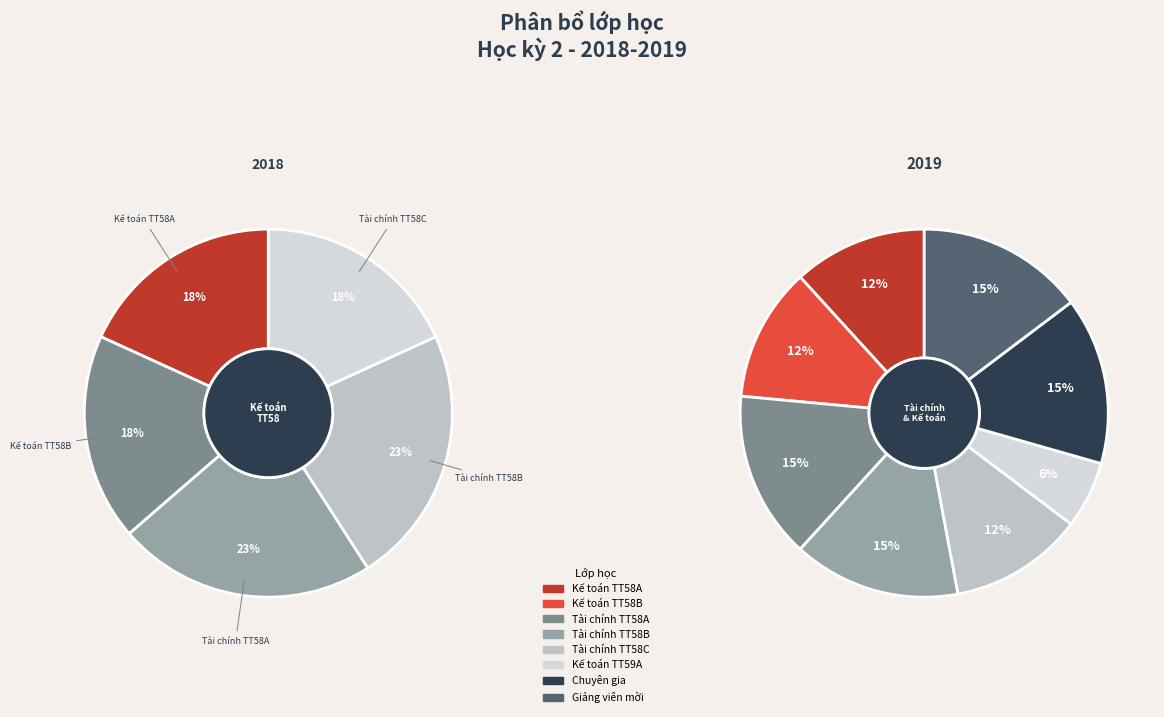

Is the sum of Kế toán TT58A and Kế toán TT59A greater than half?

No